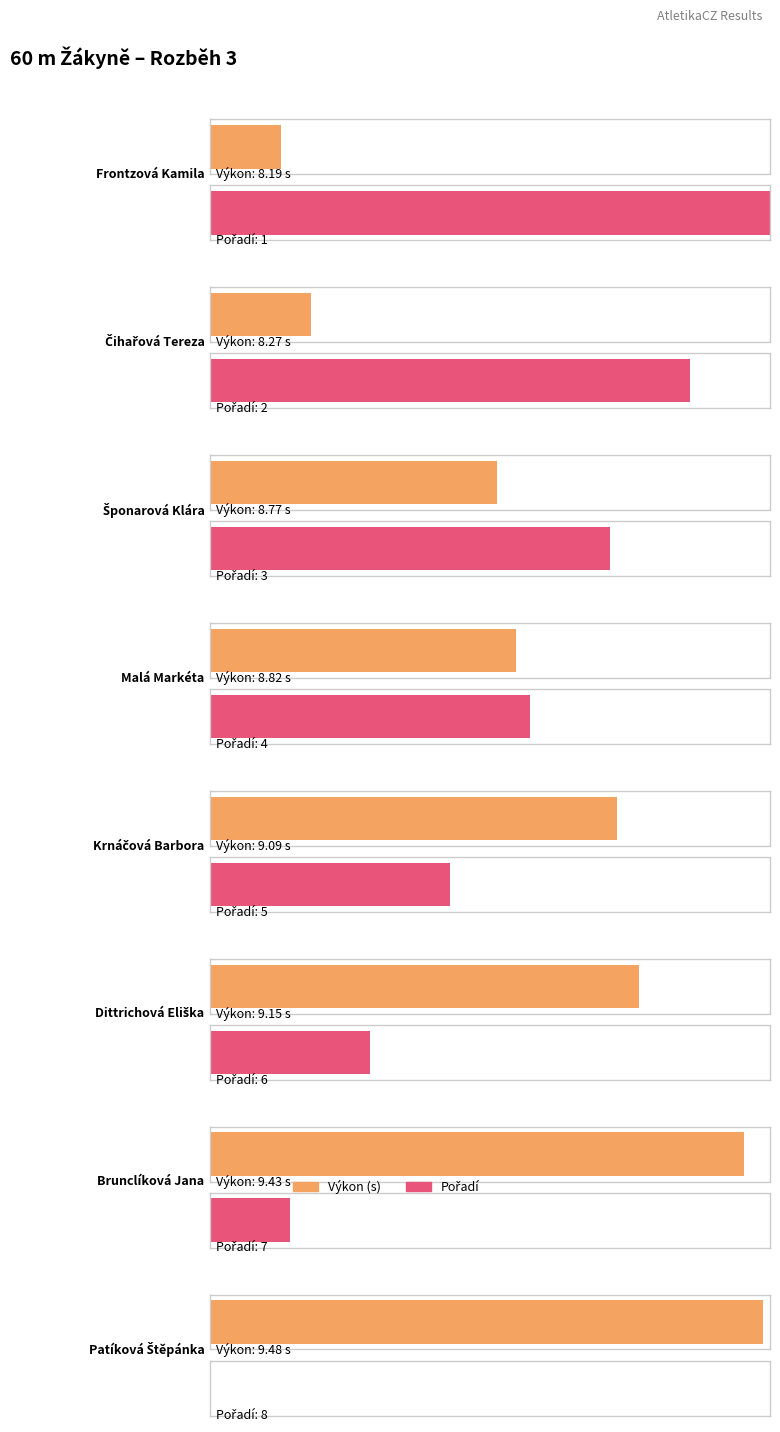

What is the highest value of the Výkon series?

9.5